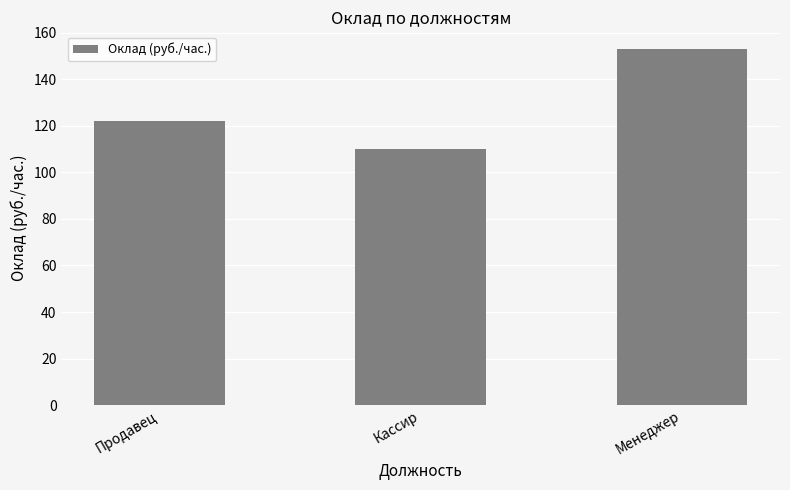

Where is the data nearest to the value 131?

Продавец